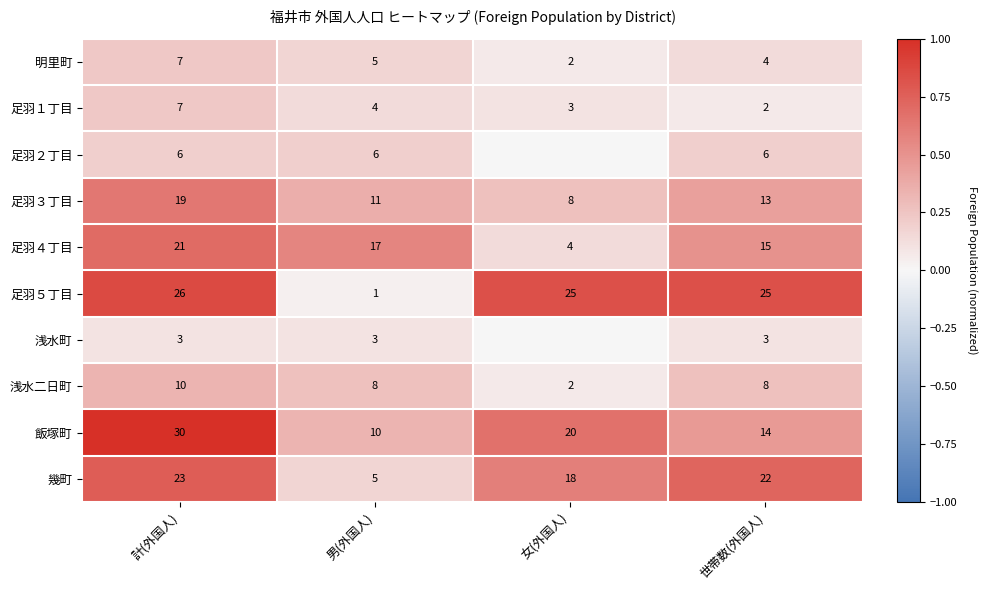

Count the 足羽３丁目 values in the range 11 to 19.

3